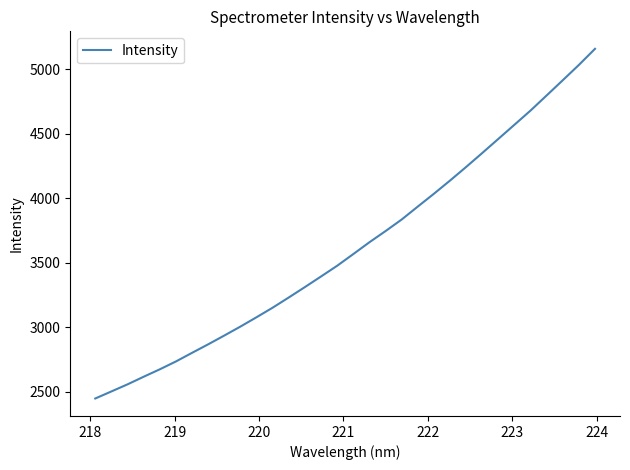

What is the difference between the maximum and minimum values?

2712.4